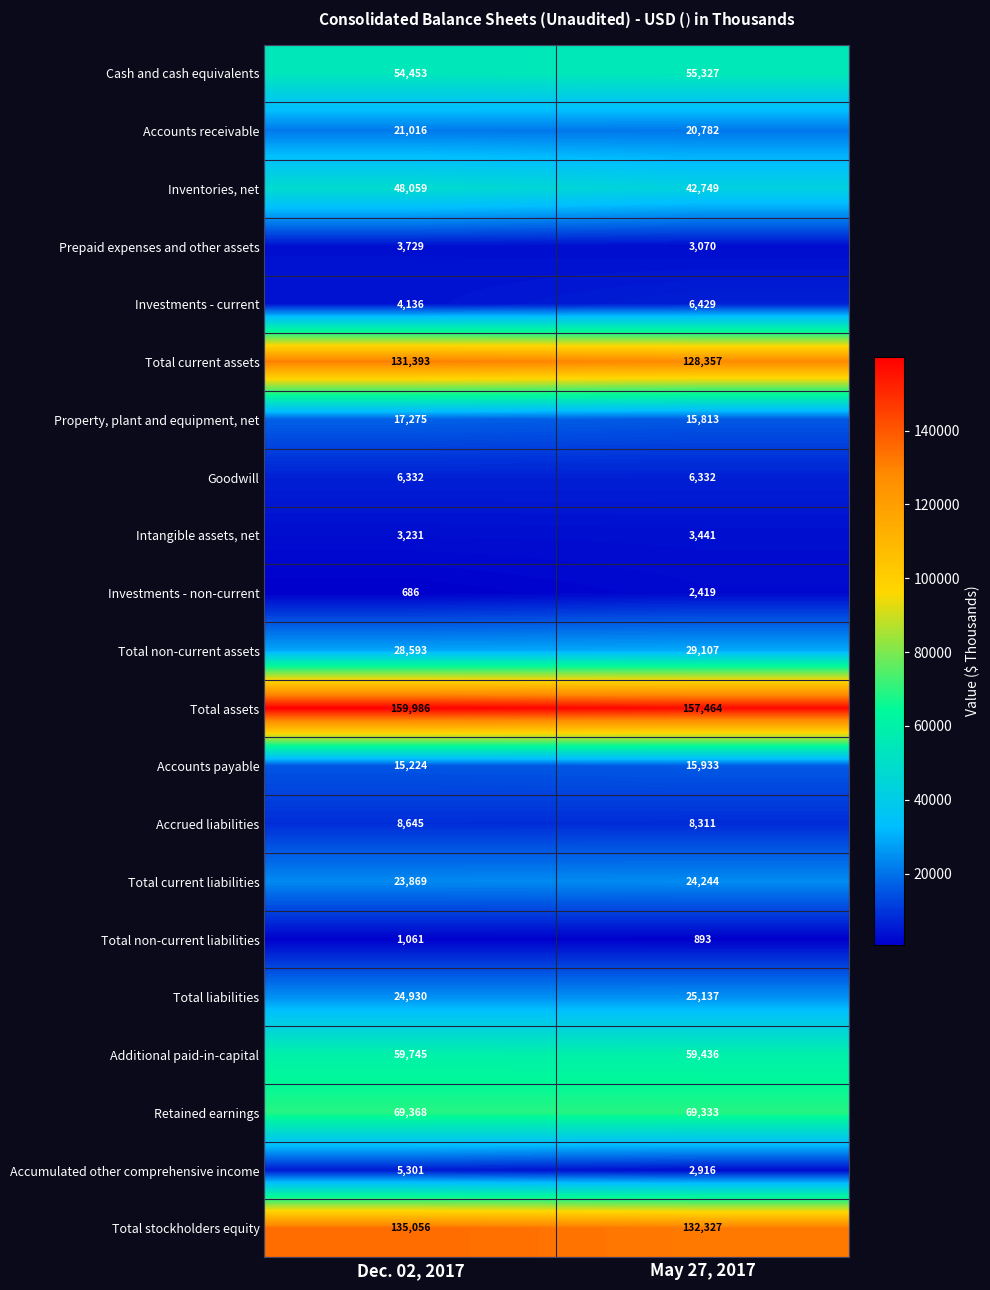

What is the sum of all Total assets values?

317450